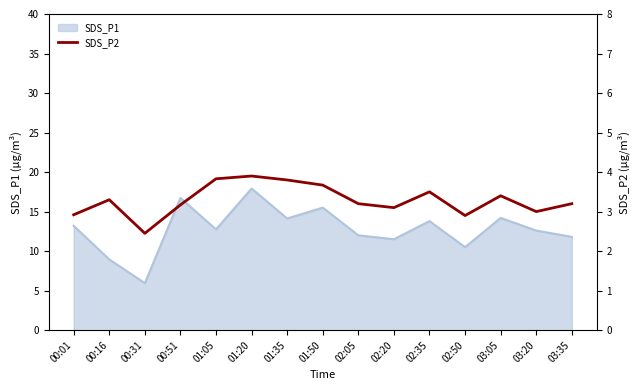

At which label does SDS_P1 reach its peak?

01:20